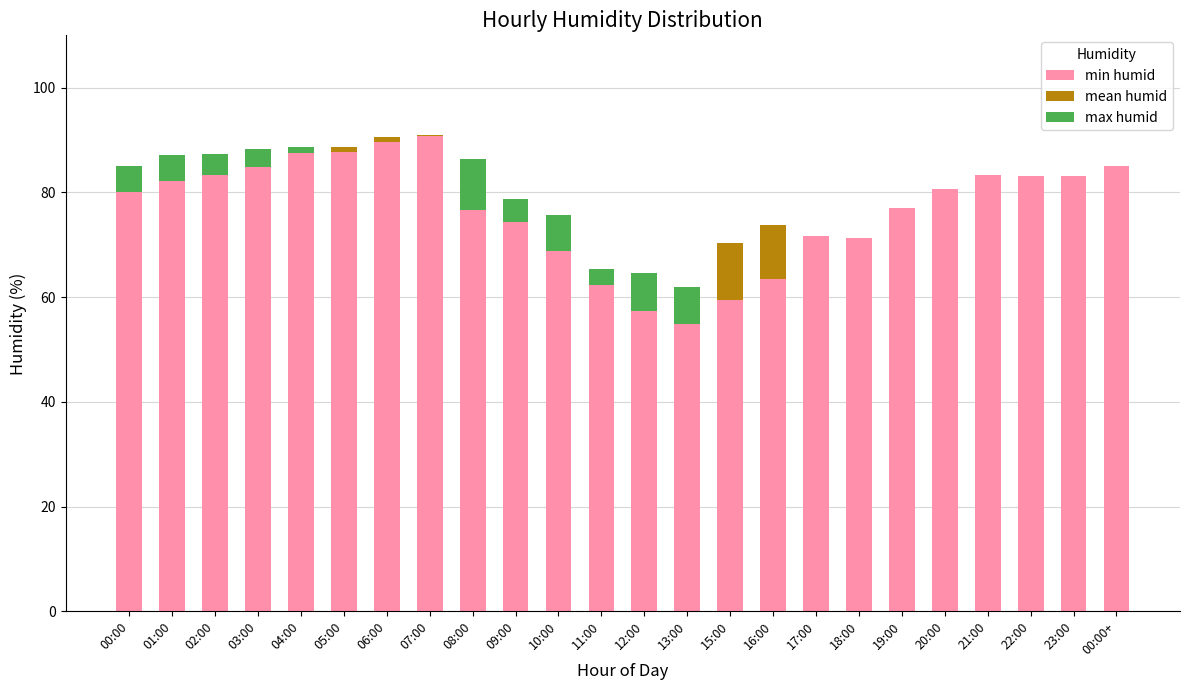

What is the maximum value for min humid?

90.8